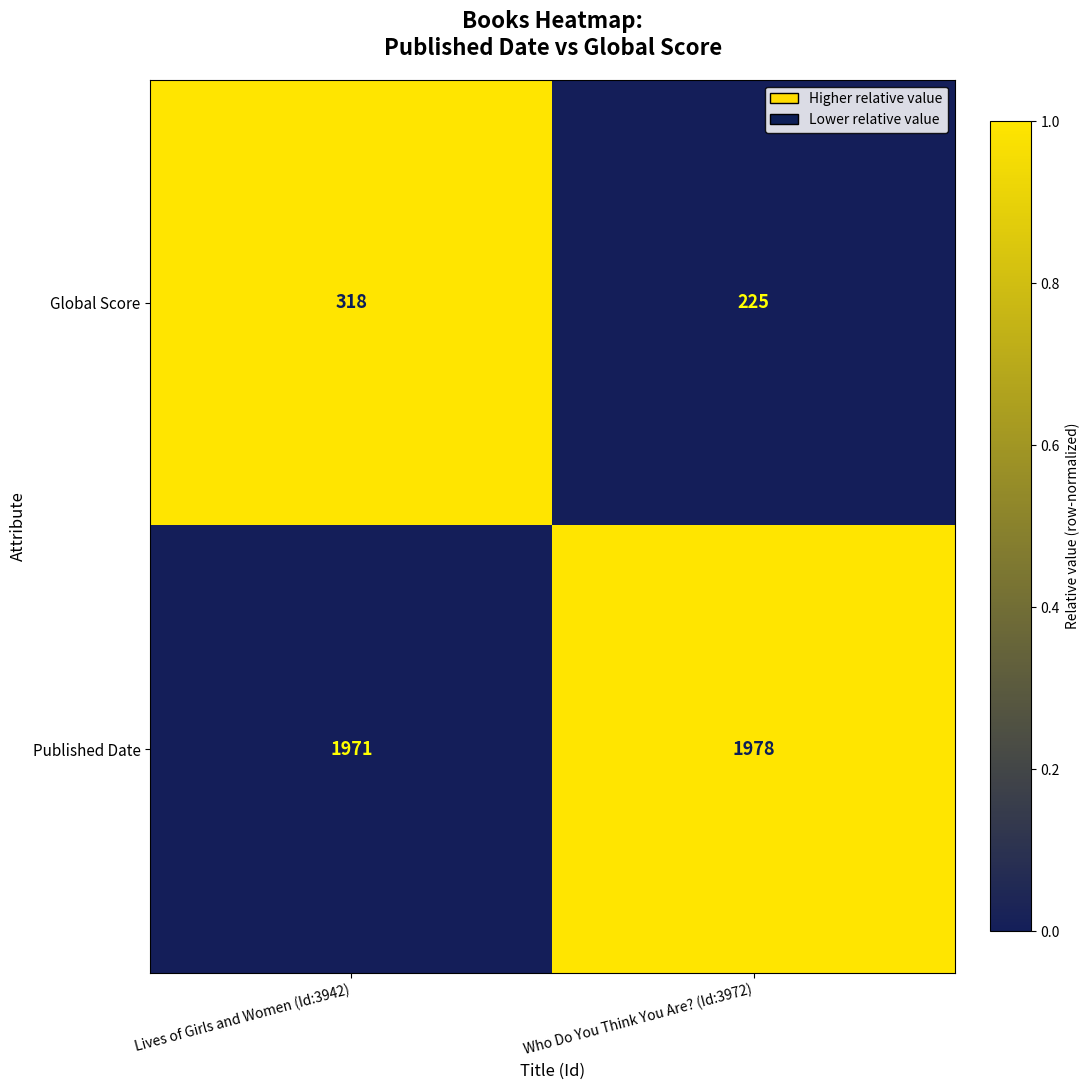

At which label is Global Score closest to 271?

Who Do You Think You Are? (Id:3972)